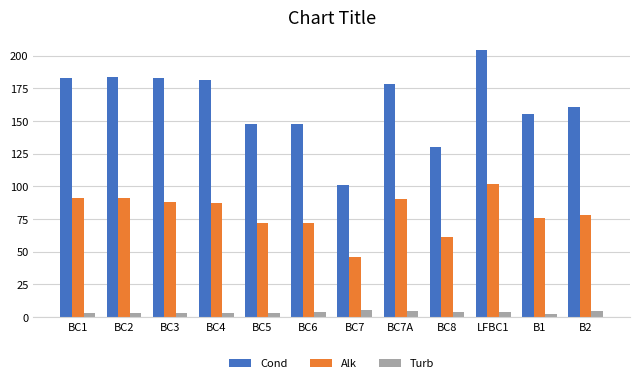

Count the number of categories in the chart.

12